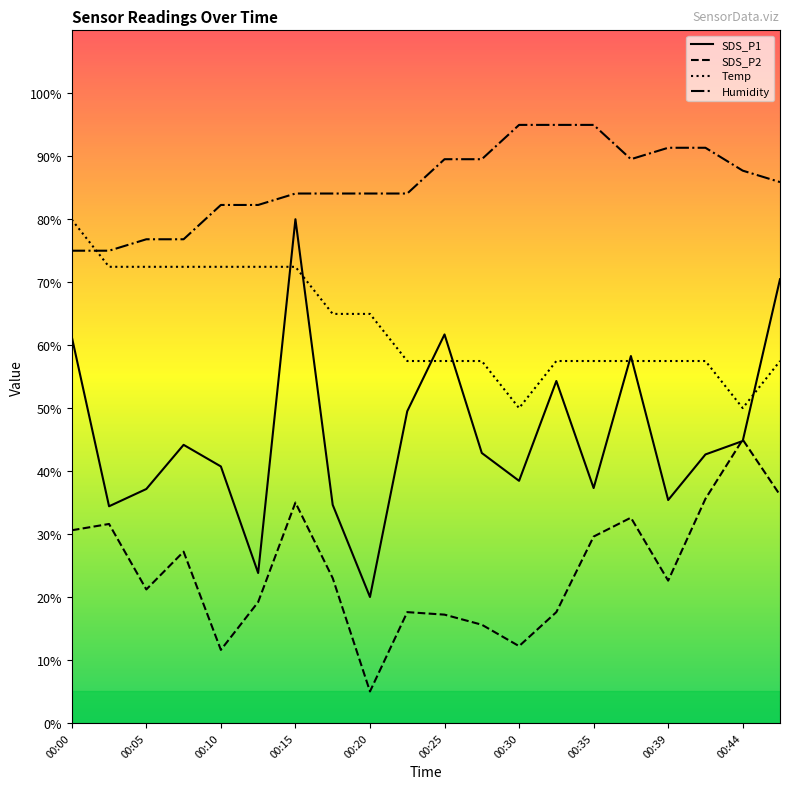

Reading left to right, extract all data points from this chart.

SDS_P1: 00:00=61.3	00:03=34.4	00:05=37.2	00:08=44.2	00:10=40.7	00:12=23.8	00:15=80.0	00:17=34.6	00:20=20.0	00:22=49.5	00:25=61.7	00:27=42.9	00:30=38.4	00:32=54.3	00:35=37.3	00:37=58.3	00:39=35.4	00:42=42.6	00:44=44.8	00:47=70.5
SDS_P2: 00:00=30.6	00:03=31.6	00:05=21.2	00:08=27.2	00:10=11.6	00:12=19.2	00:15=35.0	00:17=23.0	00:20=5.0	00:22=17.6	00:25=17.2	00:27=15.6	00:30=12.2	00:32=17.6	00:35=29.6	00:37=32.6	00:39=22.6	00:42=35.6	00:44=45.0	00:47=36.2
Temp: 00:00=79.9	00:03=72.4	00:05=72.4	00:08=72.4	00:10=72.4	00:12=72.4	00:15=72.4	00:17=65.0	00:20=65.0	00:22=57.5	00:25=57.5	00:27=57.5	00:30=50.0	00:32=57.5	00:35=57.5	00:37=57.5	00:39=57.5	00:42=57.5	00:44=50.0	00:47=57.5
Humidity: 00:00=75.0	00:03=75.0	00:05=76.8	00:08=76.8	00:10=82.3	00:12=82.3	00:15=84.1	00:17=84.1	00:20=84.1	00:22=84.1	00:25=89.5	00:27=89.5	00:30=95.0	00:32=95.0	00:35=95.0	00:37=89.5	00:39=91.3	00:42=91.3	00:44=87.7	00:47=85.9